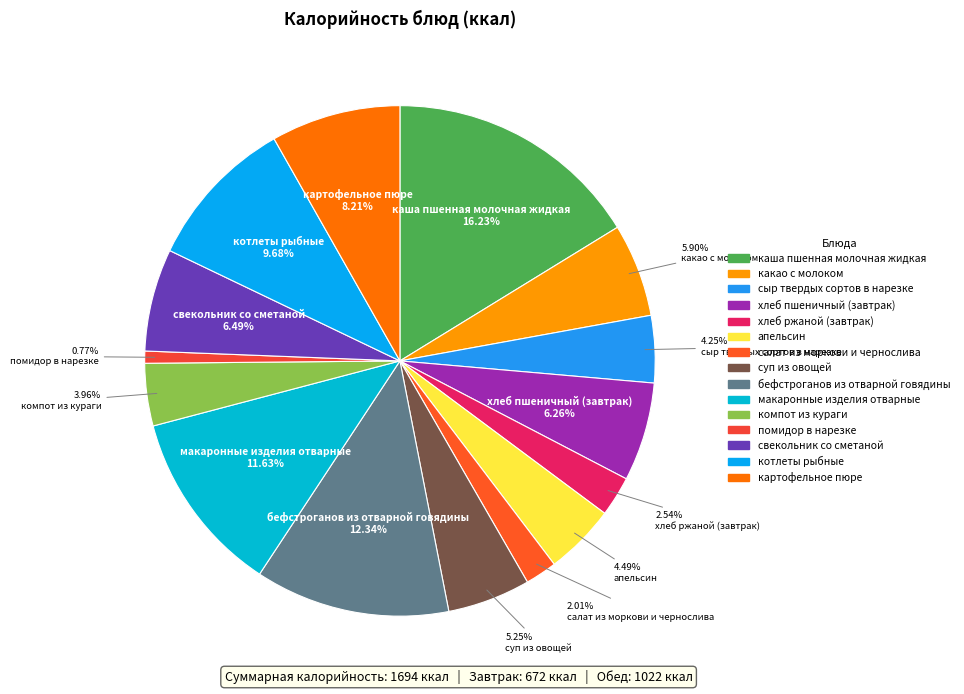

Does any single category account for the majority?

No